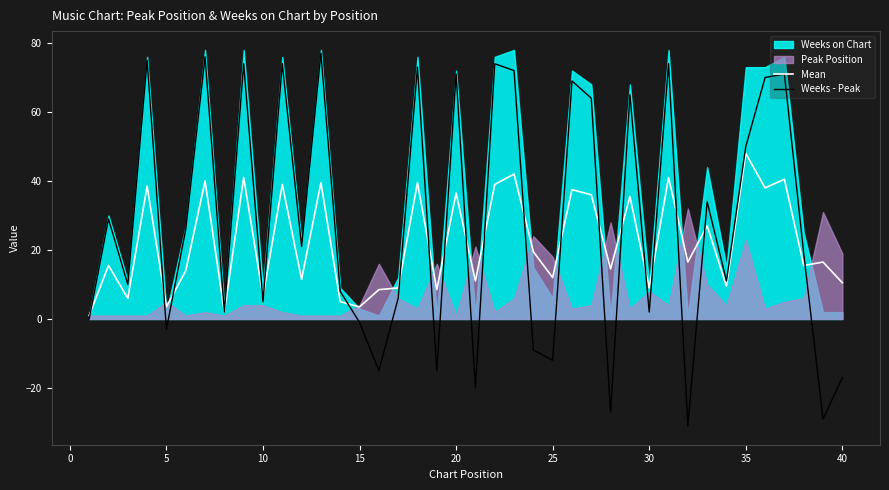

What is the maximum value shown in the chart?

77.0